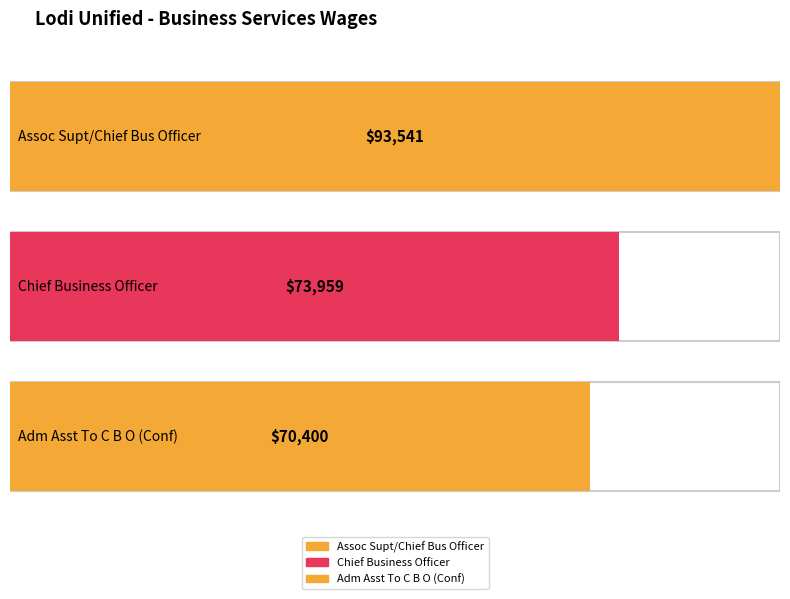

What is the maximum value shown in the chart?

93541